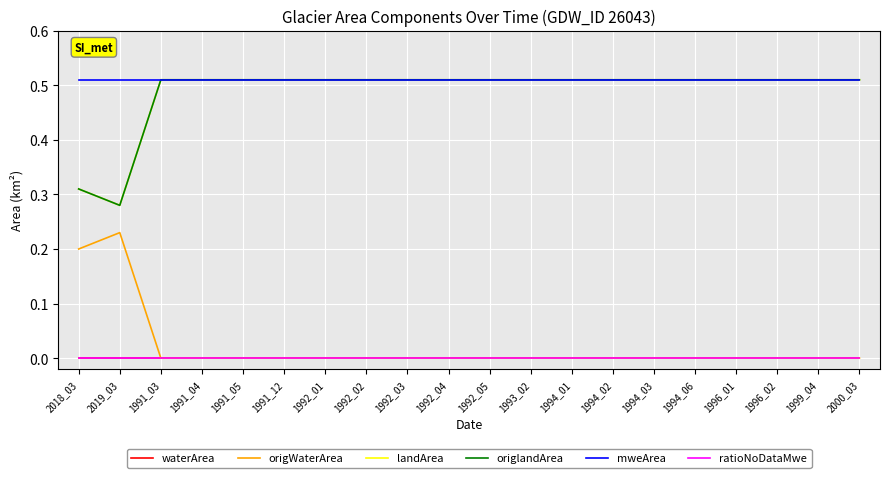

List the series in order of their peak value, highest first.

landArea, origlandArea, mweArea, origWaterArea, waterArea, ratioNoDataMwe